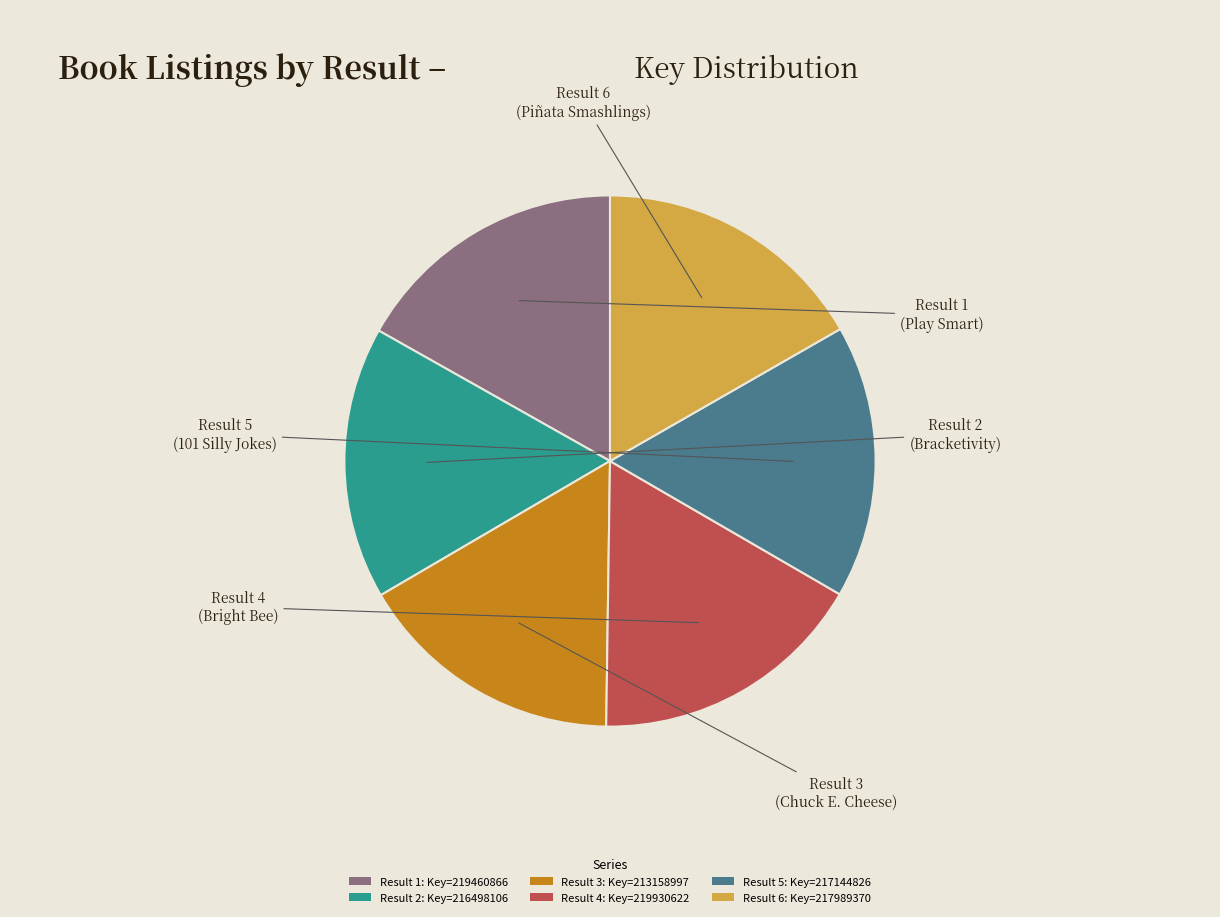

Do Result 5: Key=217144826 and Result 4: Key=219930622 together represent more than half of the pie?

No